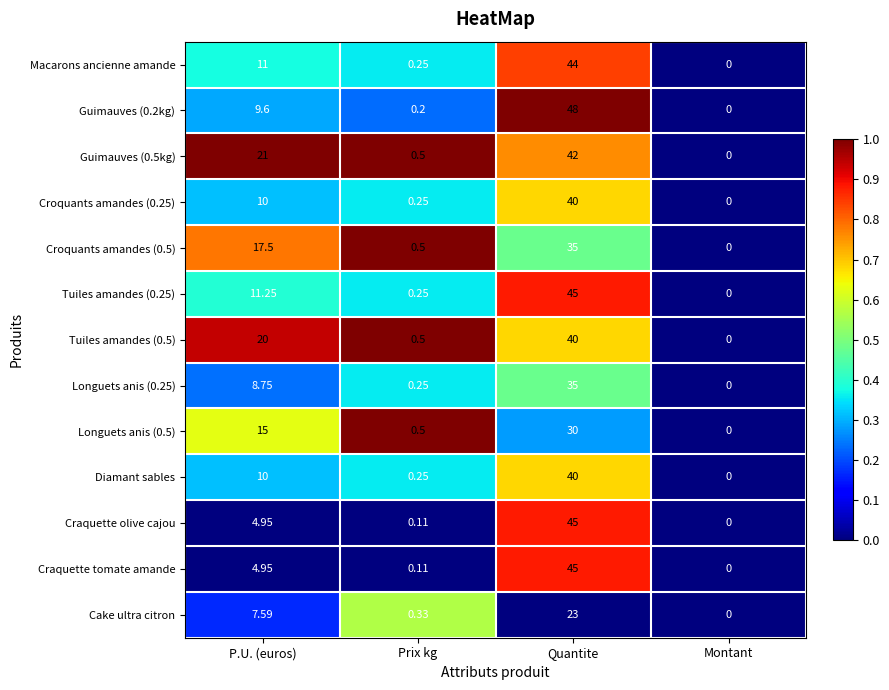

Which category has the highest value across all series?

Quantite